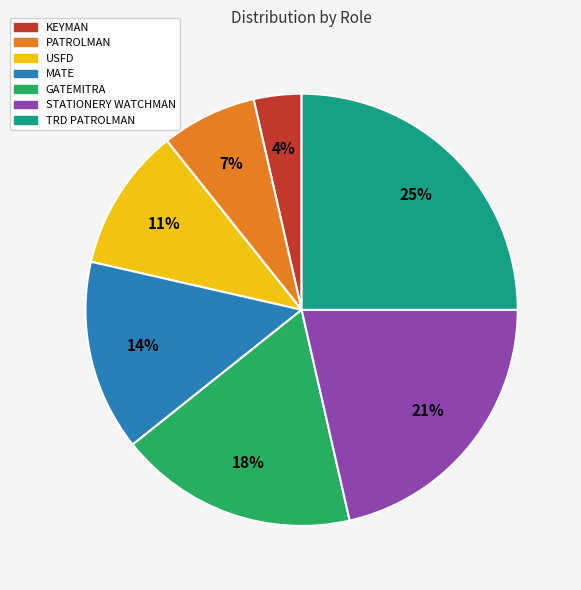

How many segments does this pie chart have?

7